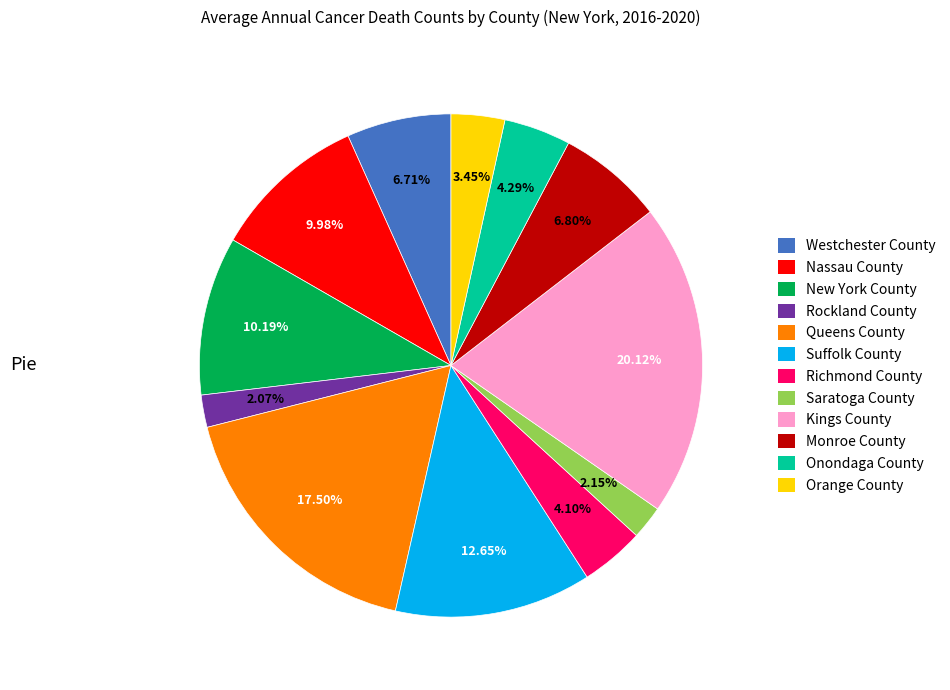

Which has a higher value, Orange County or New York County?

New York County